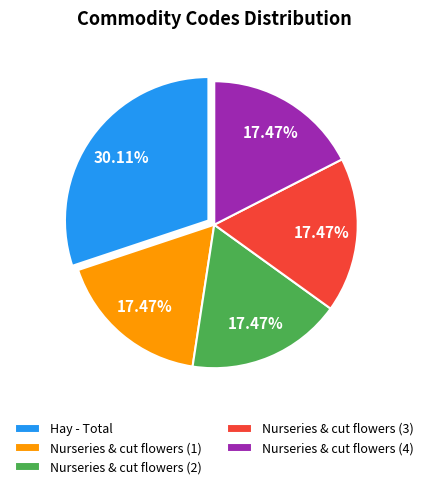

True or false: Nurseries & cut flowers (3) accounts for 24% of the total.

False